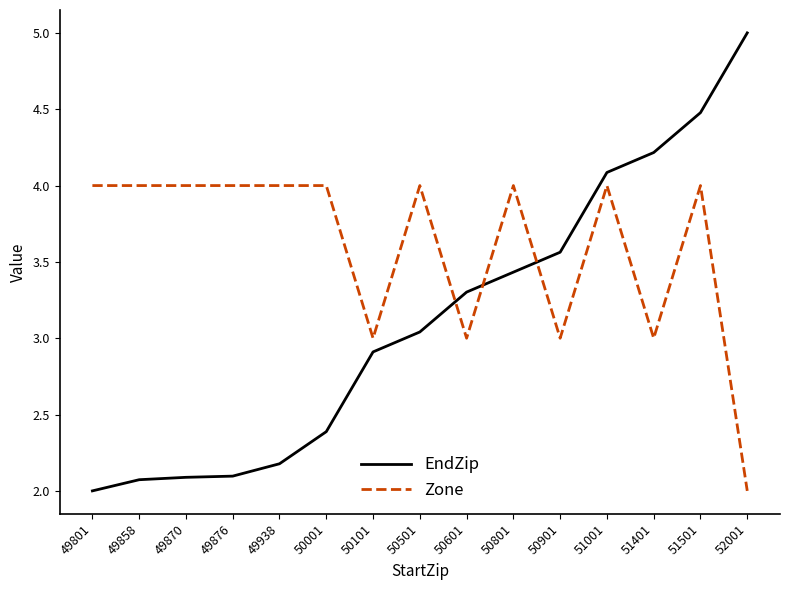

Which series has the largest total across all categories?

Zone